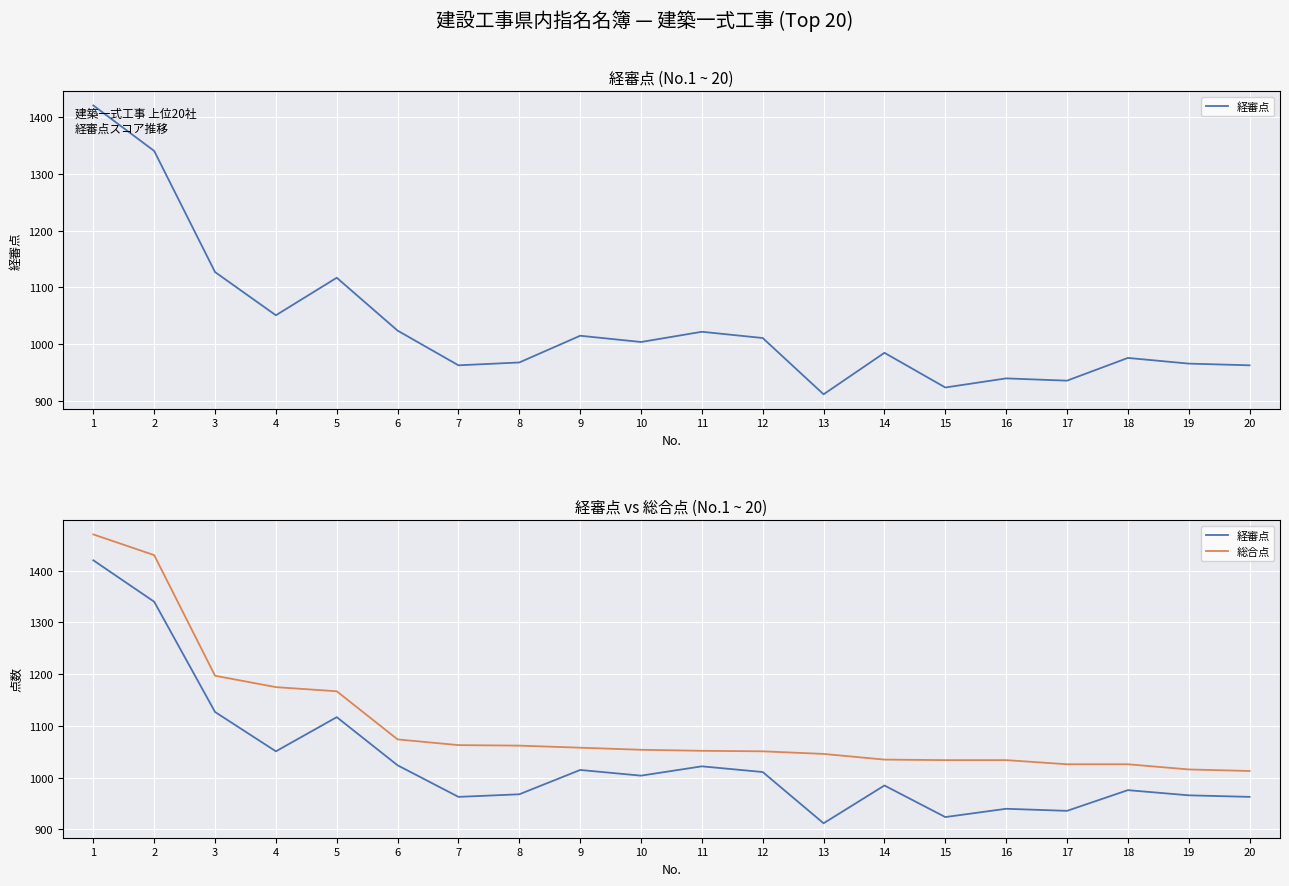

The value of 総合点 at 3 is 403. True or false?

False